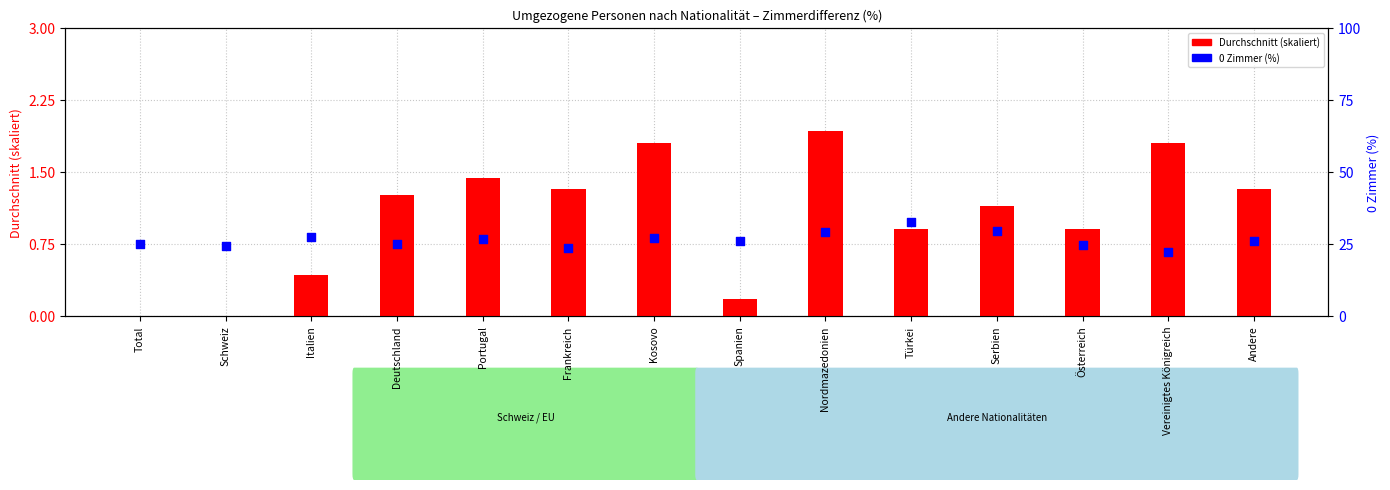

What are all the series names shown in the legend?

Durchschnitt (skaliert), 0 Zimmer (%)